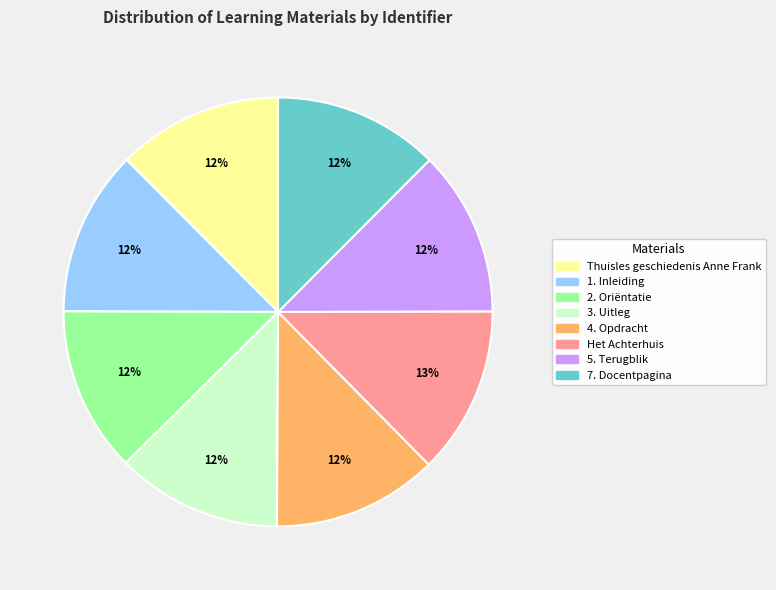

Is the sum of 7. Docentpagina and Thuisles geschiedenis Anne Frank greater than half?

No